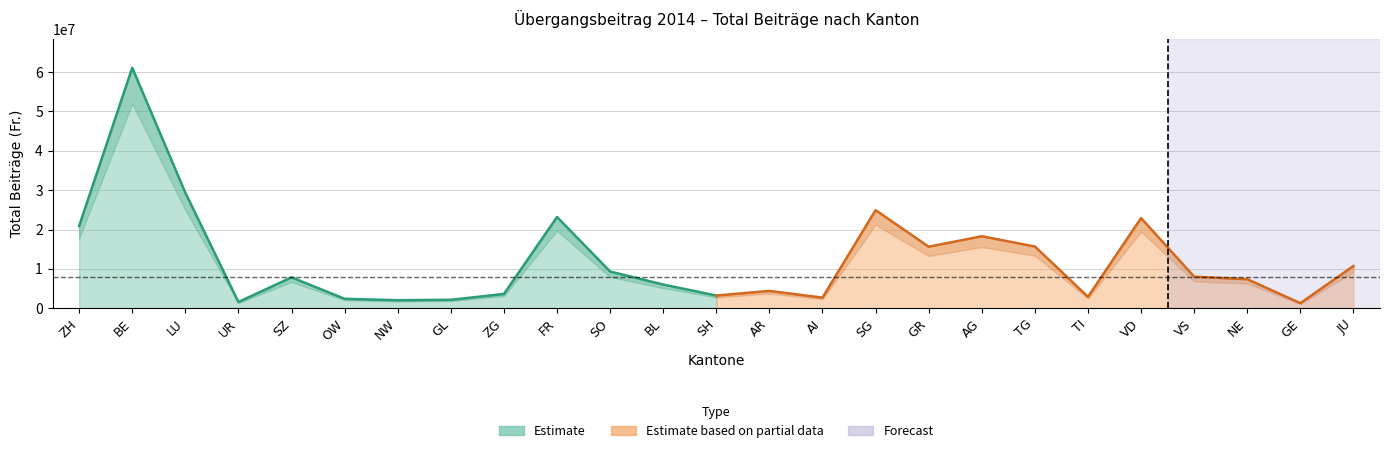

What is the greatest value displayed?

61079606.8